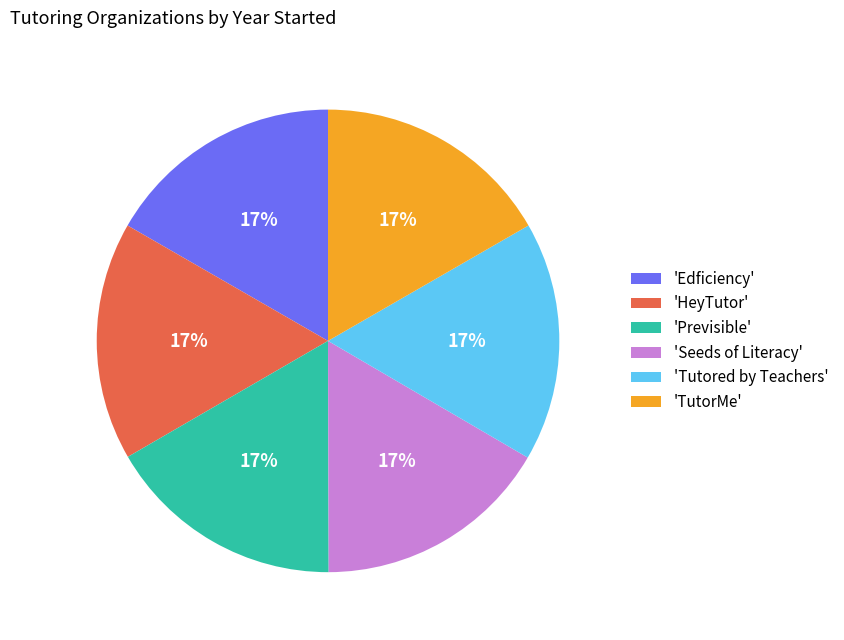

To the nearest percent, what portion does 'TutorMe' represent?

17%